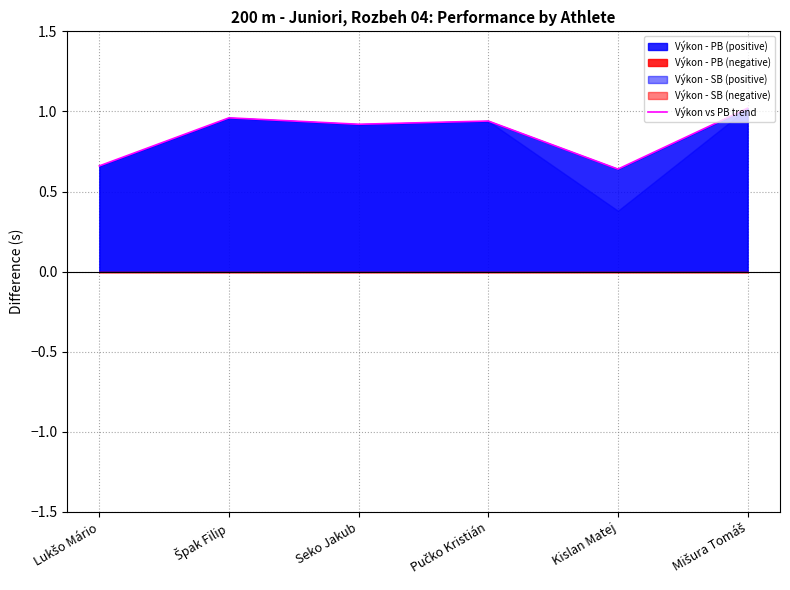

Rank the categories by value from lowest to highest.

Kislan Matej, Lukšo Mário, Seko Jakub, Pučko Kristián, Špak Filip, Mišura Tomáš